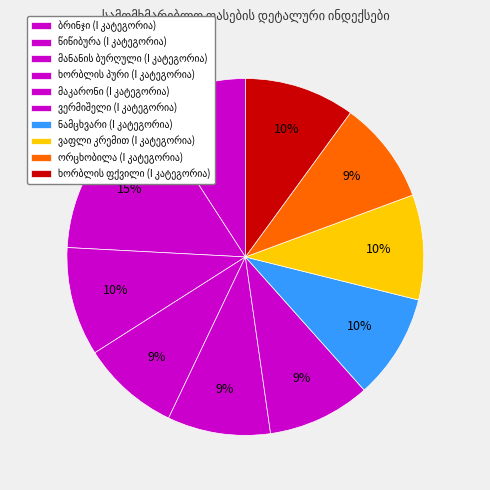

To the nearest percent, what portion does წიწიბურა represent?

15%